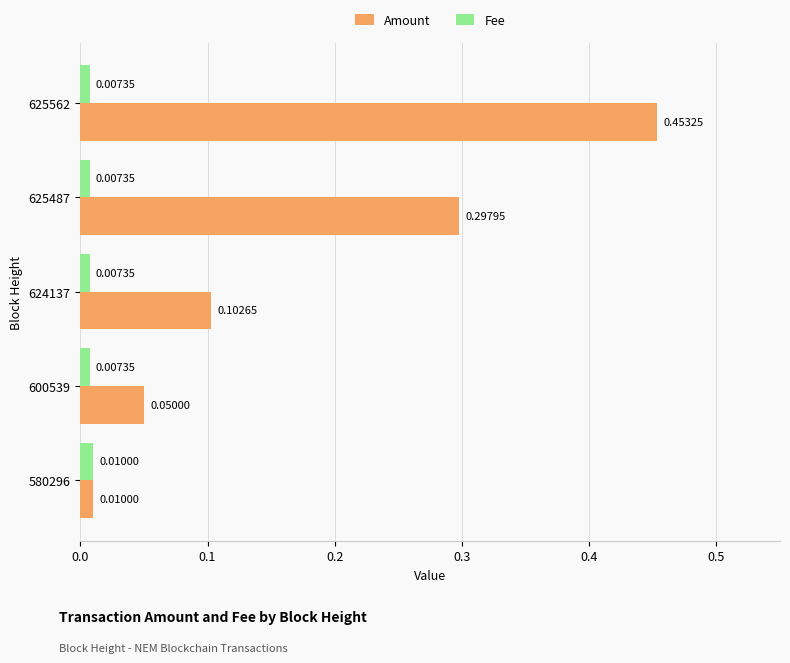

Rank the series by their maximum value, from highest to lowest.

Amount, Fee